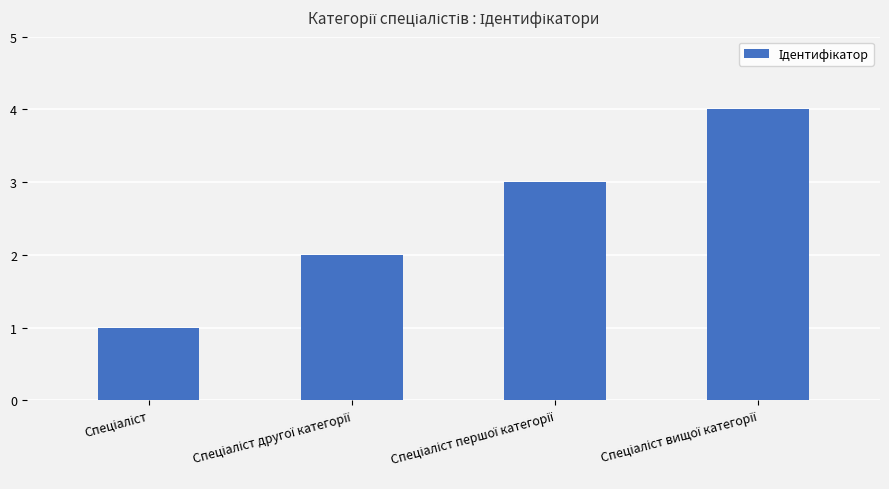

How many categories are shown in the chart?

4